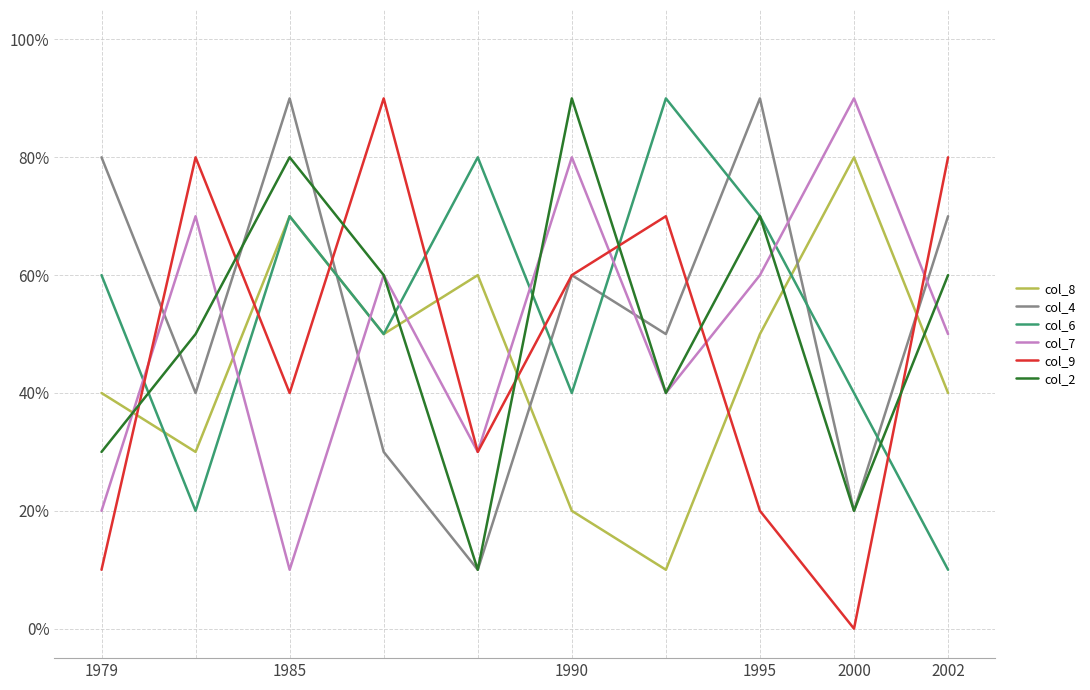

Is this an area chart (filled region under the line)?

No